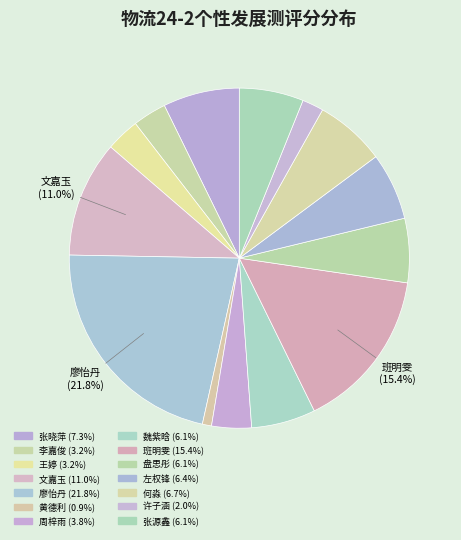

How many slices are in this pie chart?

14